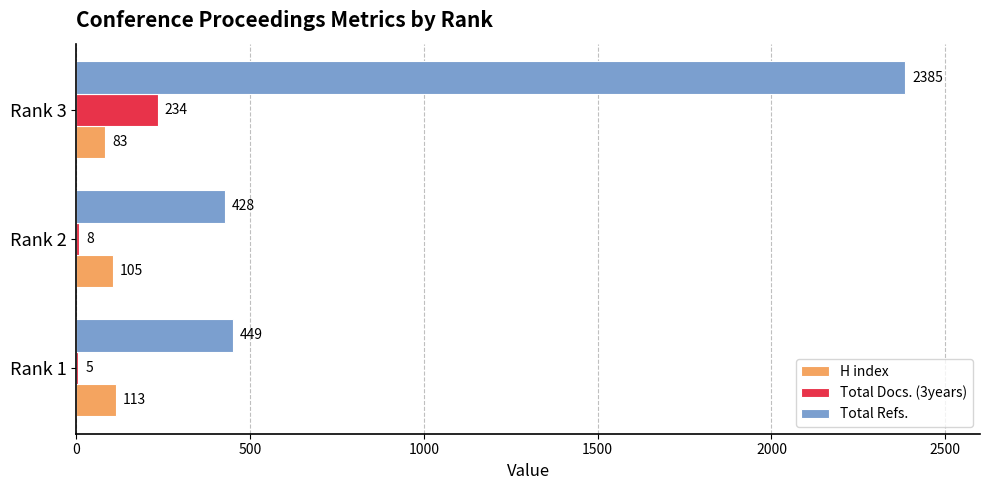

The Total Refs. series shows 4202 at Rank 3. True or false?

False